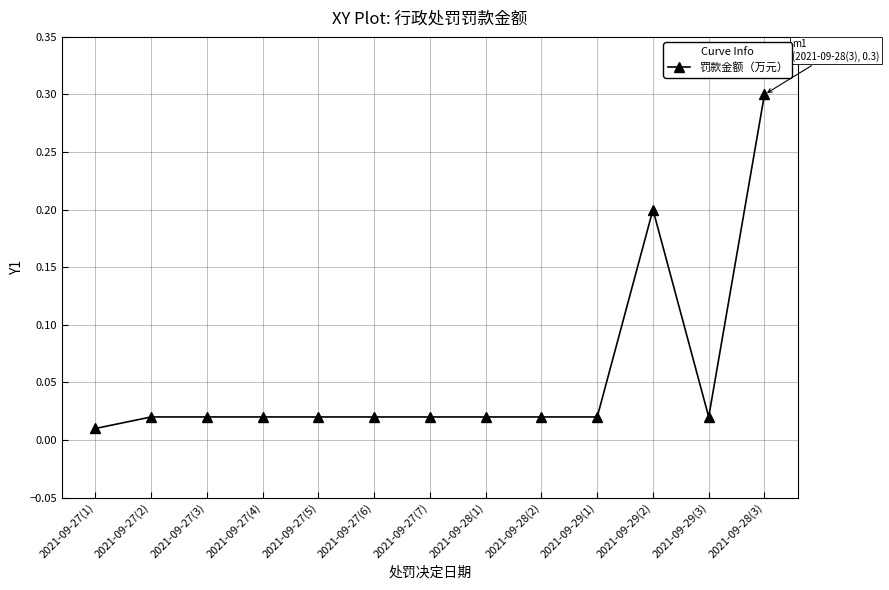

How many distinct data groups are displayed?

1